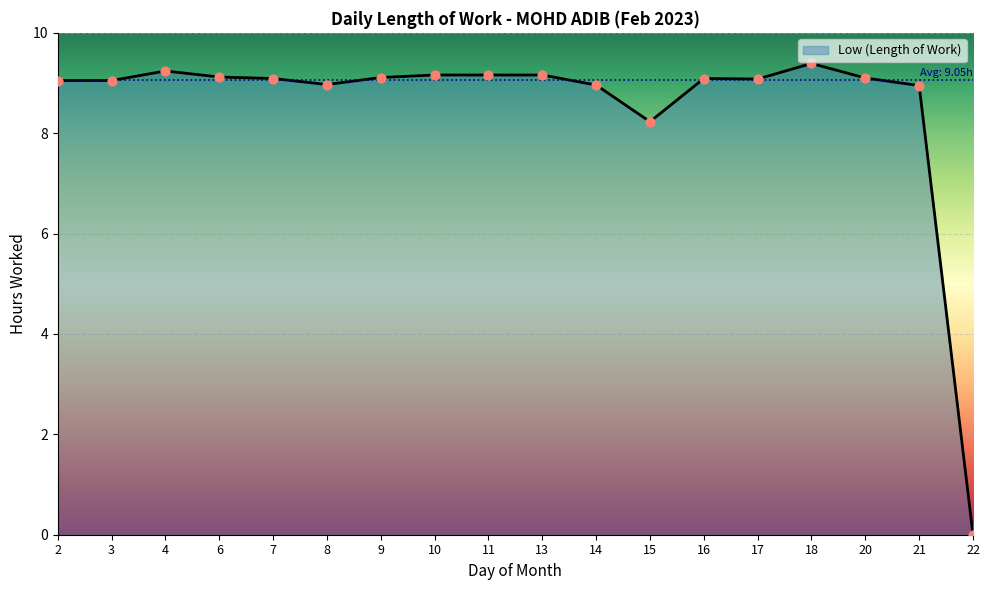

Between 20 and 8, which is larger?

20